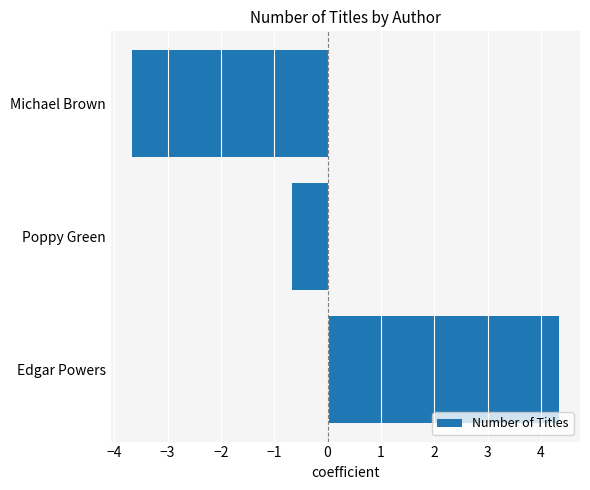

Does the chart contain any negative values?

Yes